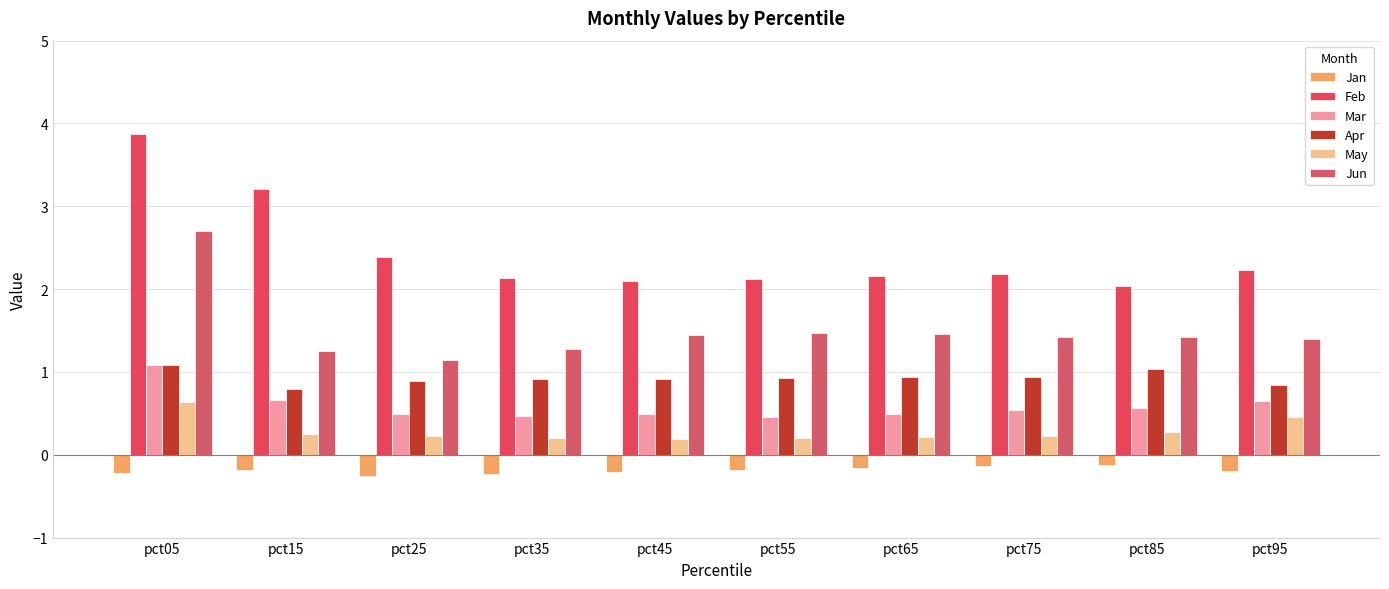

What is the value of the Apr bar at the 1st from the left?

1.1